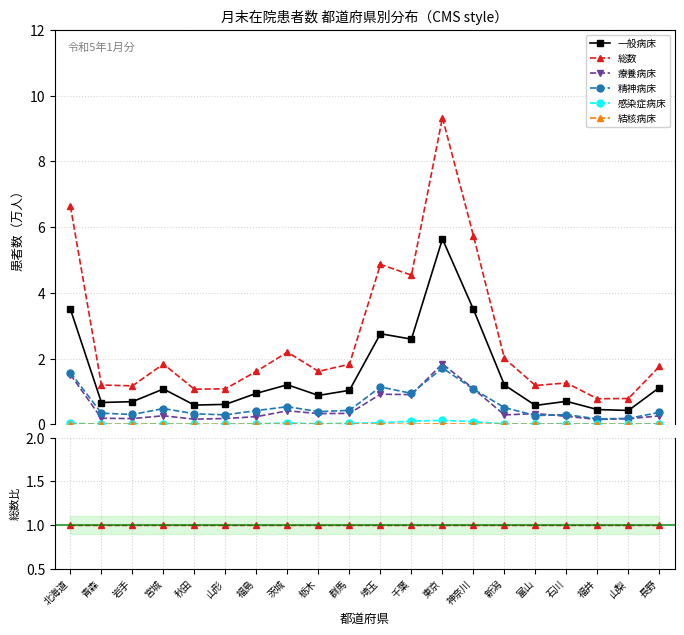

What are all the series names shown in the legend?

一般病床, 総数, 療養病床, 精神病床, 感染症病床, 結核病床